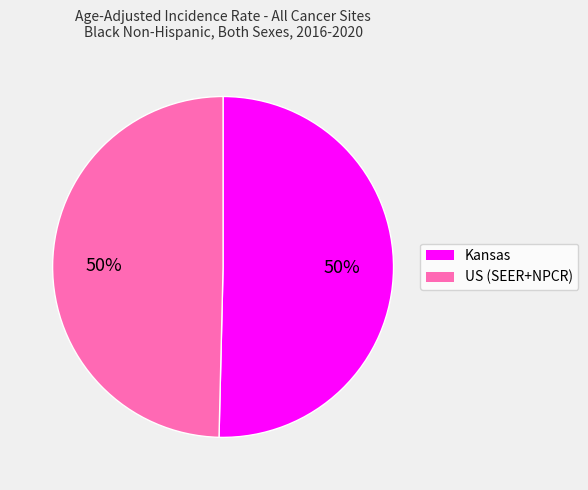

Is it true that Kansas is 45% of the pie?

False